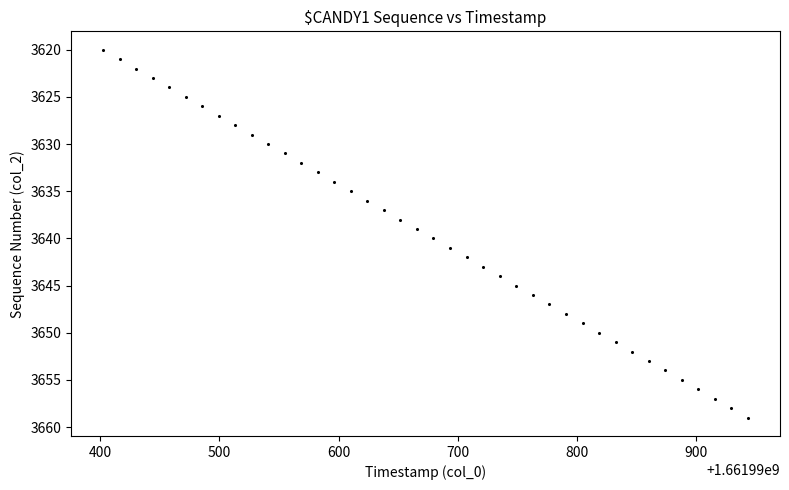

What is the range of Y values (max minus min)?

39